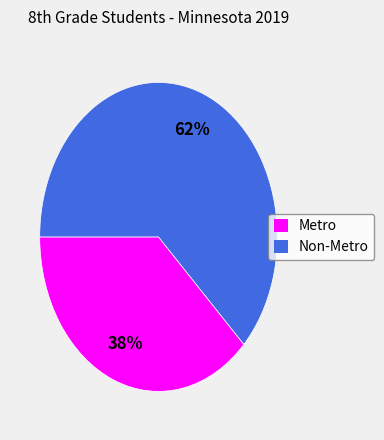

Which has a higher value, Non-Metro or Metro?

Non-Metro